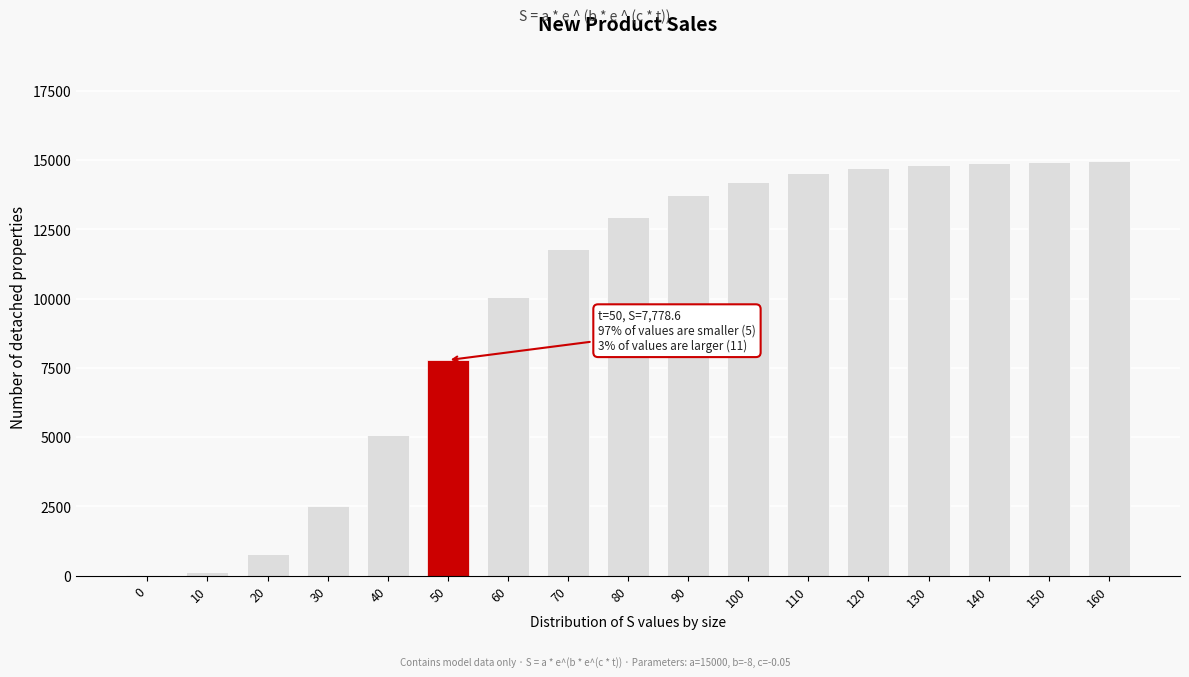

What is the maximum value shown in the chart?

14959.8